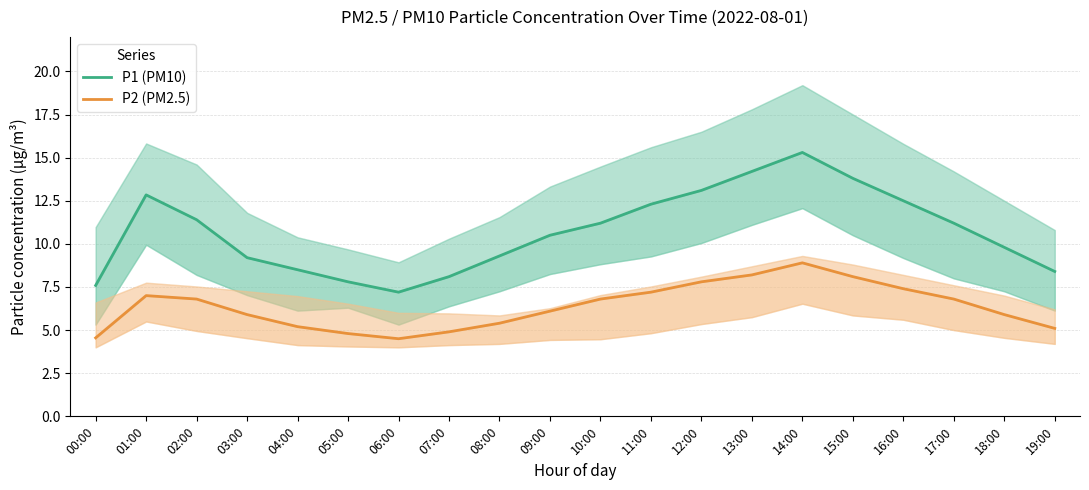

What are all the series names shown in the legend?

P1 (PM10), P2 (PM2.5)